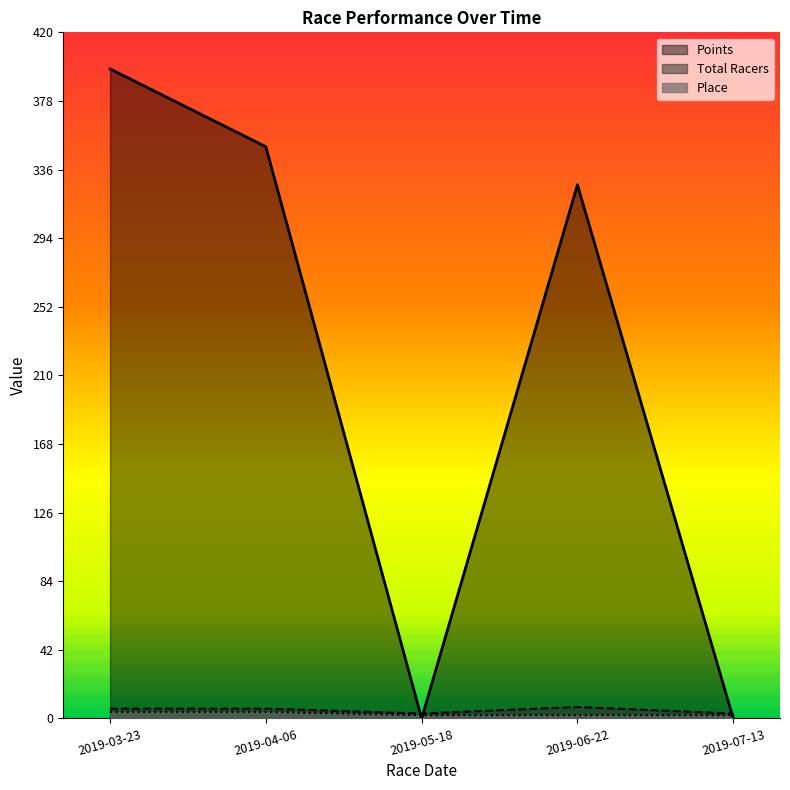

What position from the right is 2019-07-13?

1